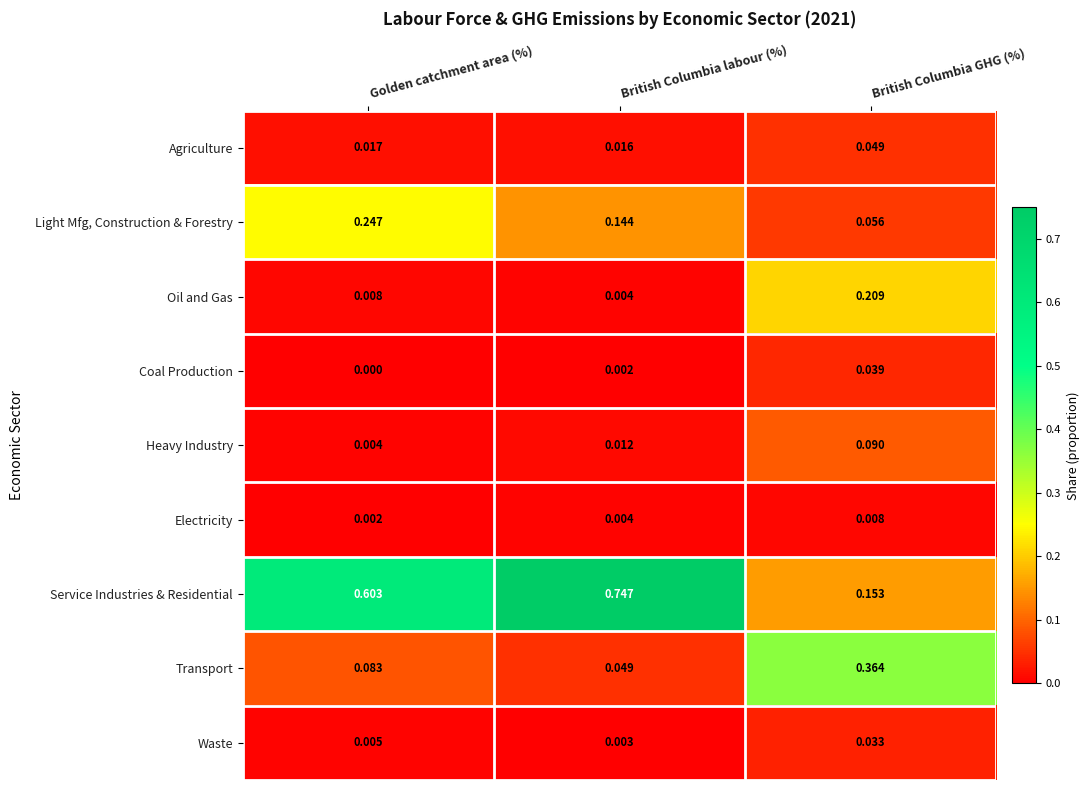

At how many categories does at least one series exceed 0?

3